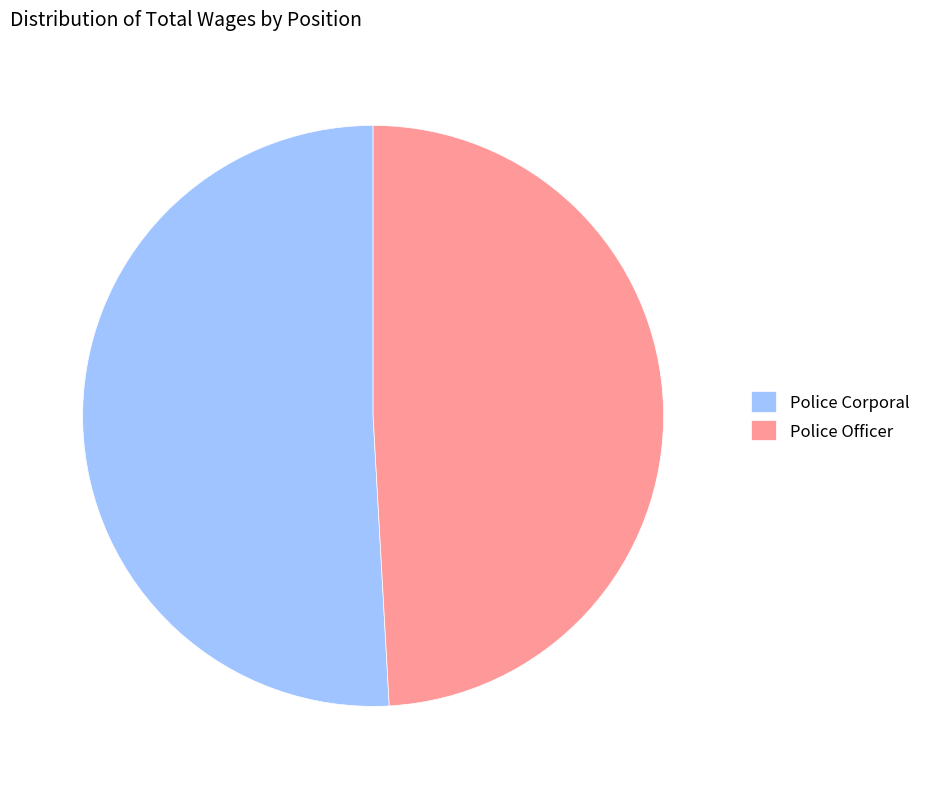

Which slice is the largest?

Police Corporal